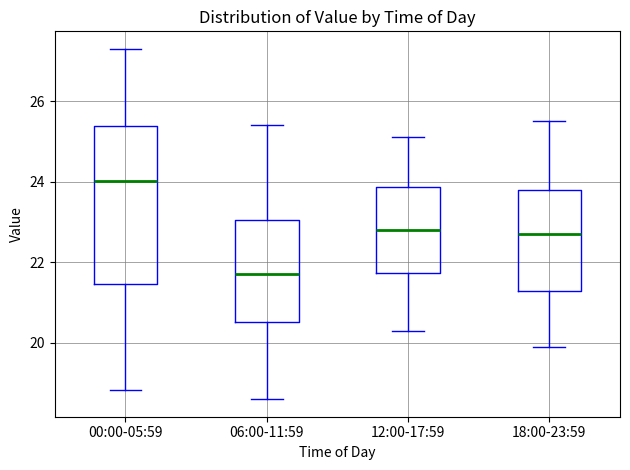

Where is the upper edge of the box for 18:00-23:59 on the y-axis? The values are not printed on the chart, so give them approximately, as read against the axis.

23.8